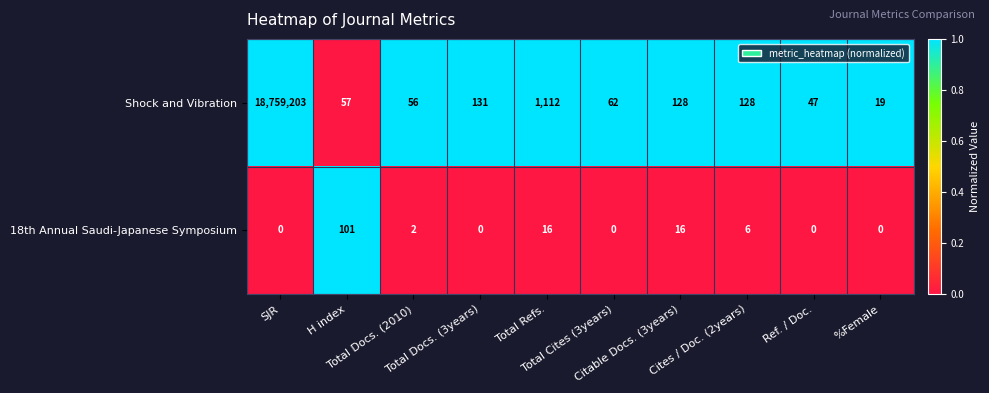

What is the greatest value displayed?

18759203